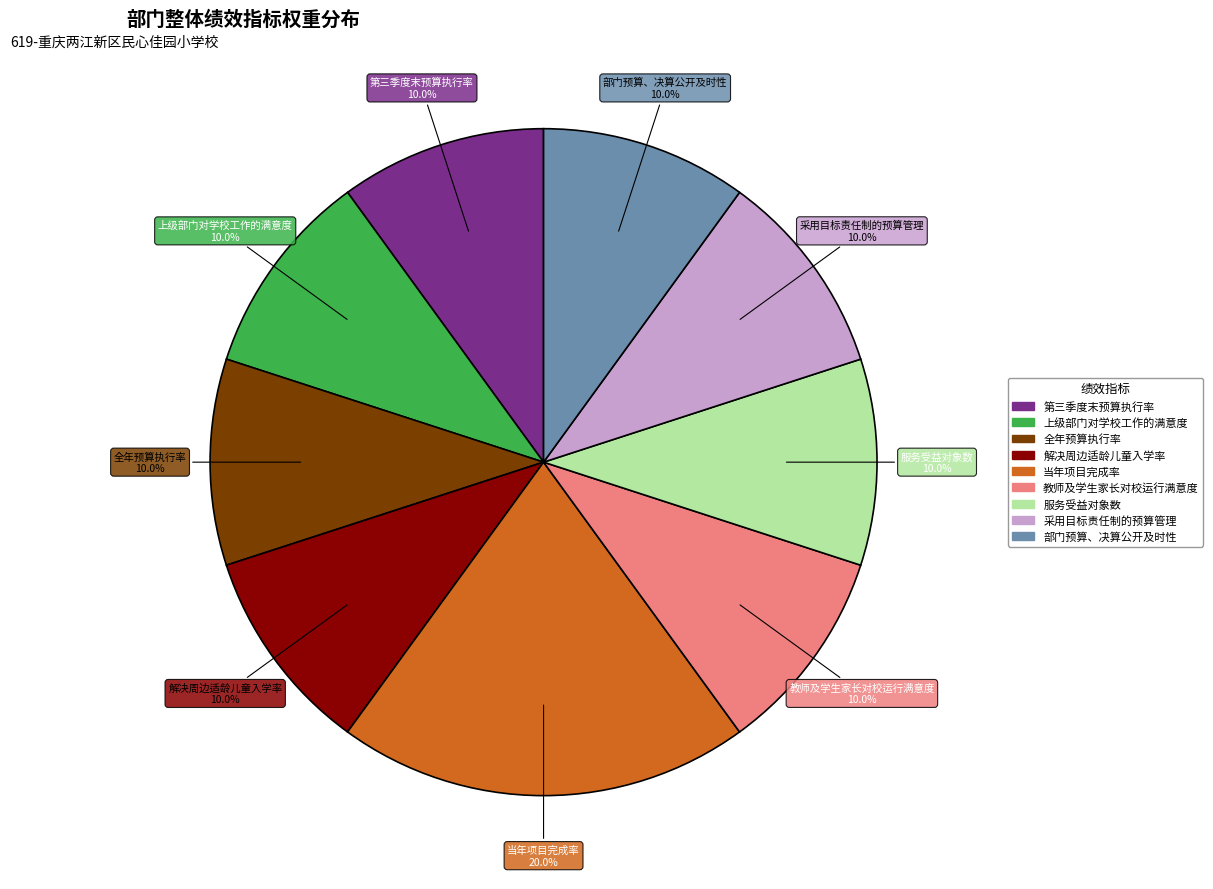

What percentage is the 当年项目完成率 slice, to the nearest percent?

20%